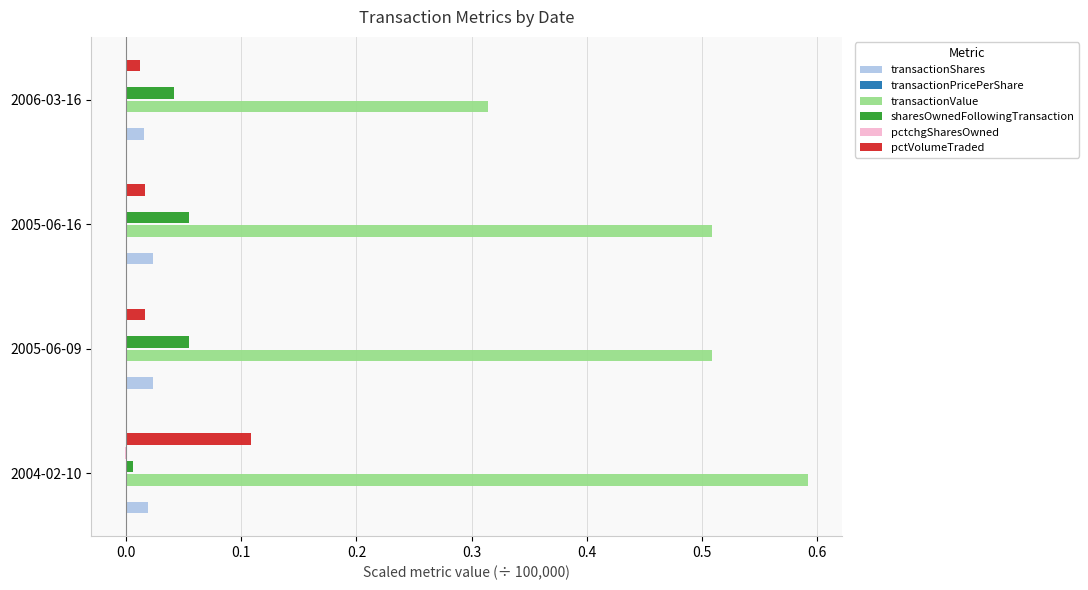

At which category does the chart reach its peak across all series?

2004-02-10